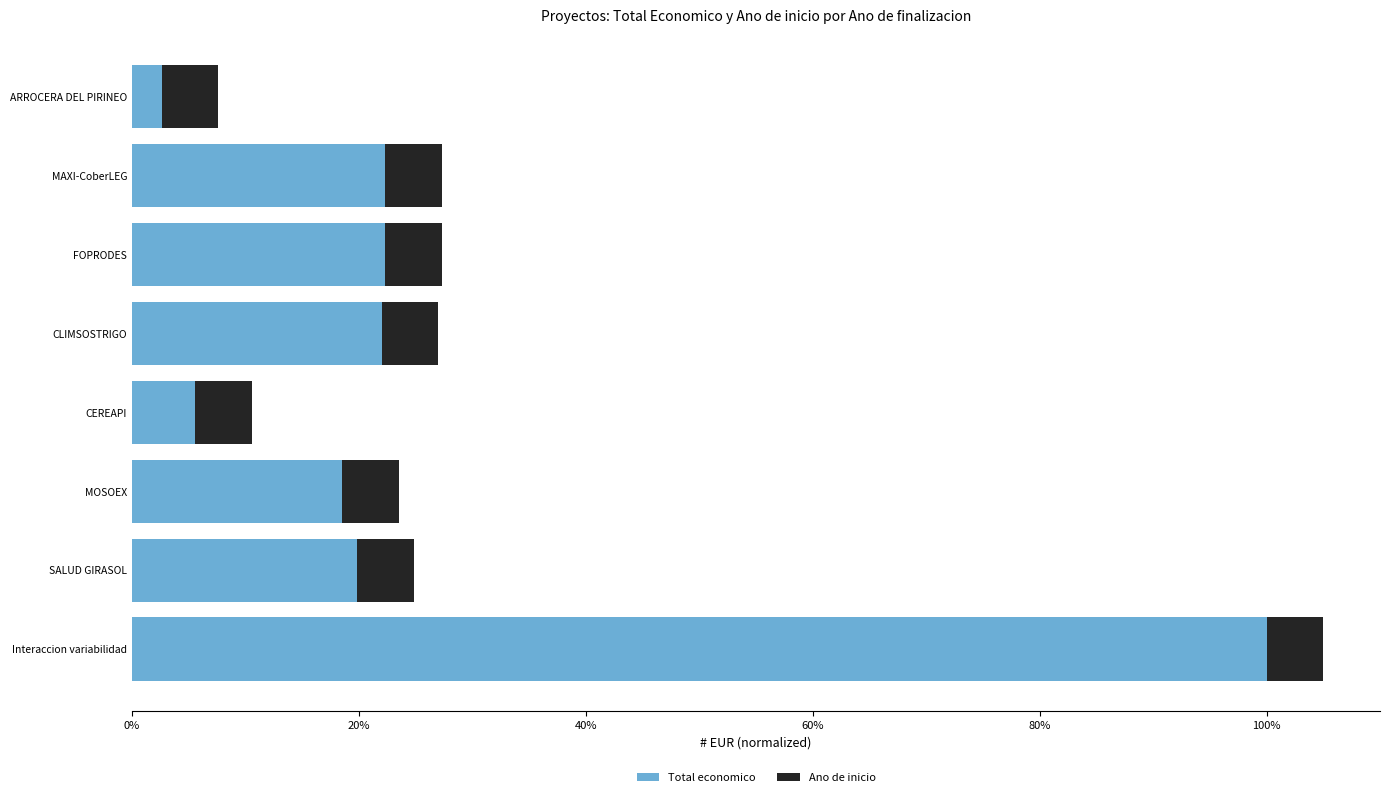

What is the difference between the maximum and minimum values in the Total economico series?

97.4